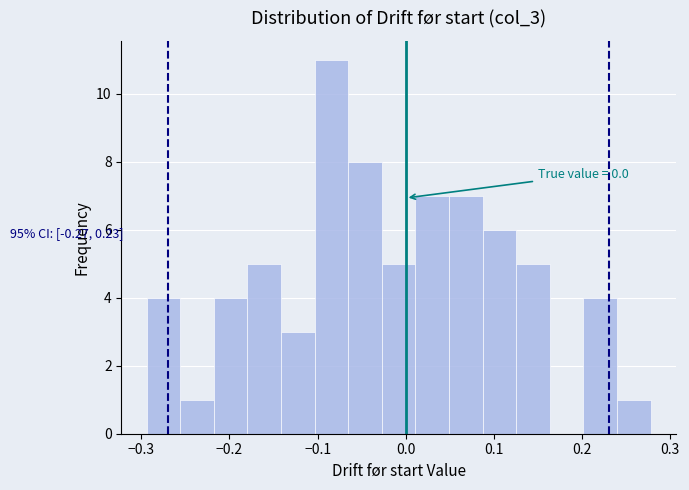

Read against the x-axis, roughly where is the centre of the tallest bar?

-0.08